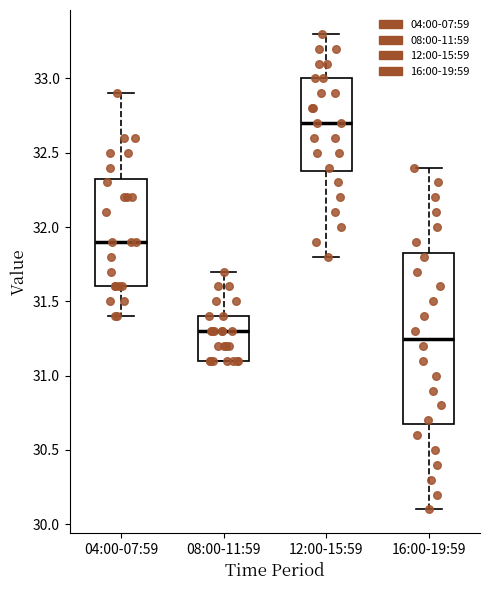

Reading left to right, read every box against the y-axis: the position of its median line, the range the box covers, and the ends of its whiskers. The values are not printed on the chart, so give them approximately, as read against the axis.

04:00-07:59: median 31.90, box 31.60 to 32.35, whiskers 31.40 to 32.90
08:00-11:59: median 31.30, box 31.10 to 31.40, whiskers 31.10 to 31.70
12:00-15:59: median 32.70, box 32.40 to 33.00, whiskers 31.80 to 33.30
16:00-19:59: median 31.25, box 30.70 to 31.85, whiskers 30.10 to 32.40